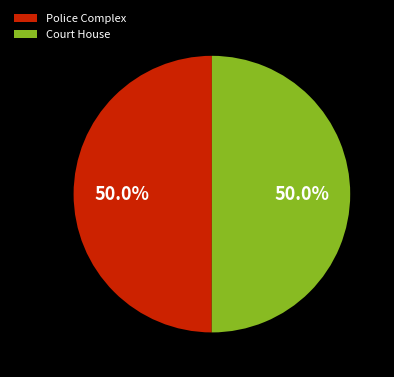

To the nearest percent, what portion does Court House represent?

50%